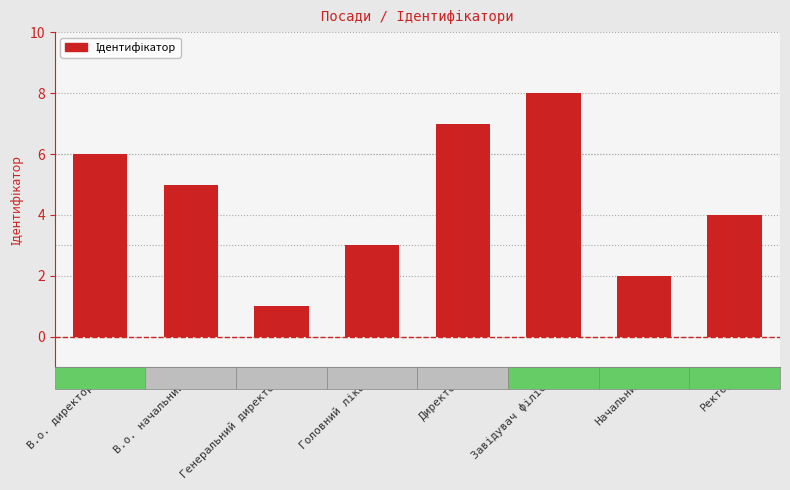

What is the label of the 2nd bar from the right?

Начальник